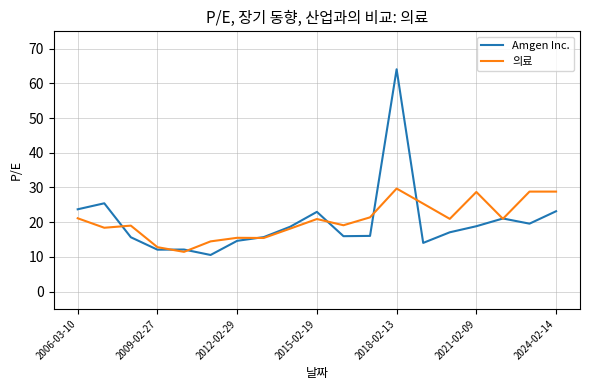

What is the minimum value shown in the chart?

10.5